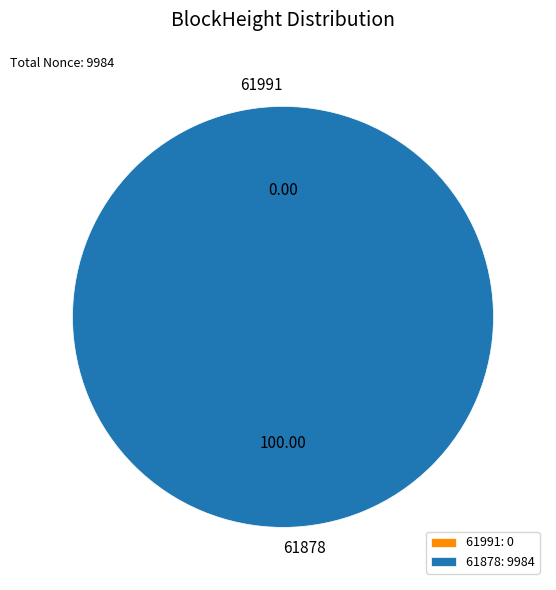

Rank the categories by value from highest to lowest.

61878, 61991